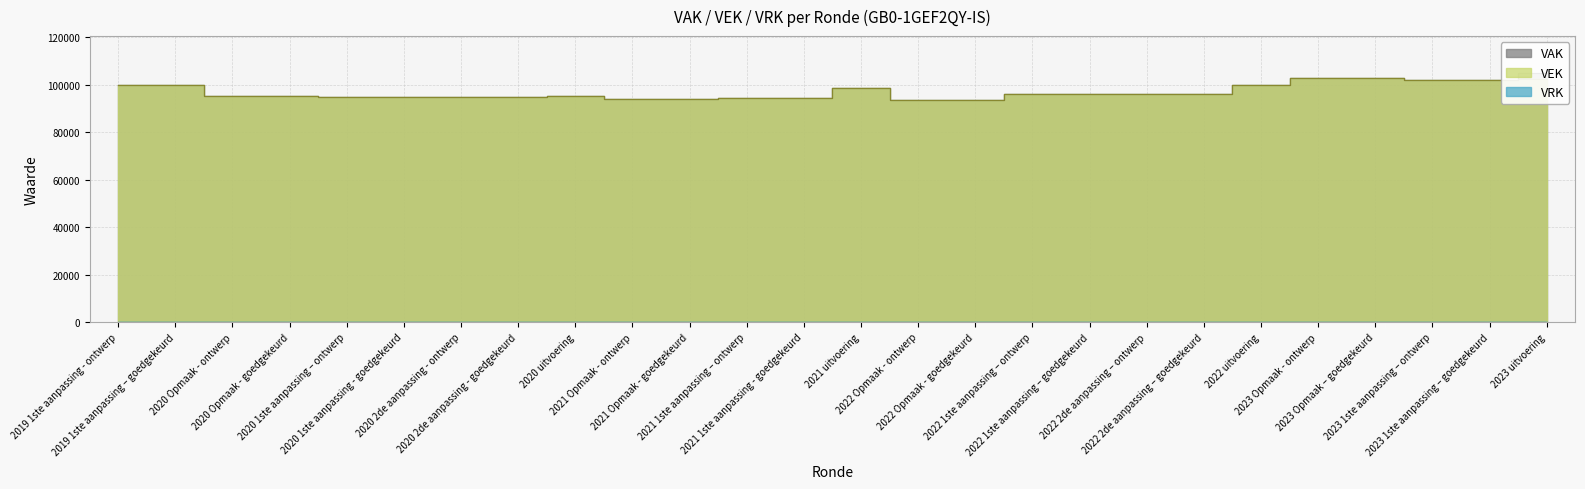

Is the value of VAK at 2022 Opmaak - goedgekeurd greater than the value of VEK at 2022 Opmaak - goedgekeurd?

No